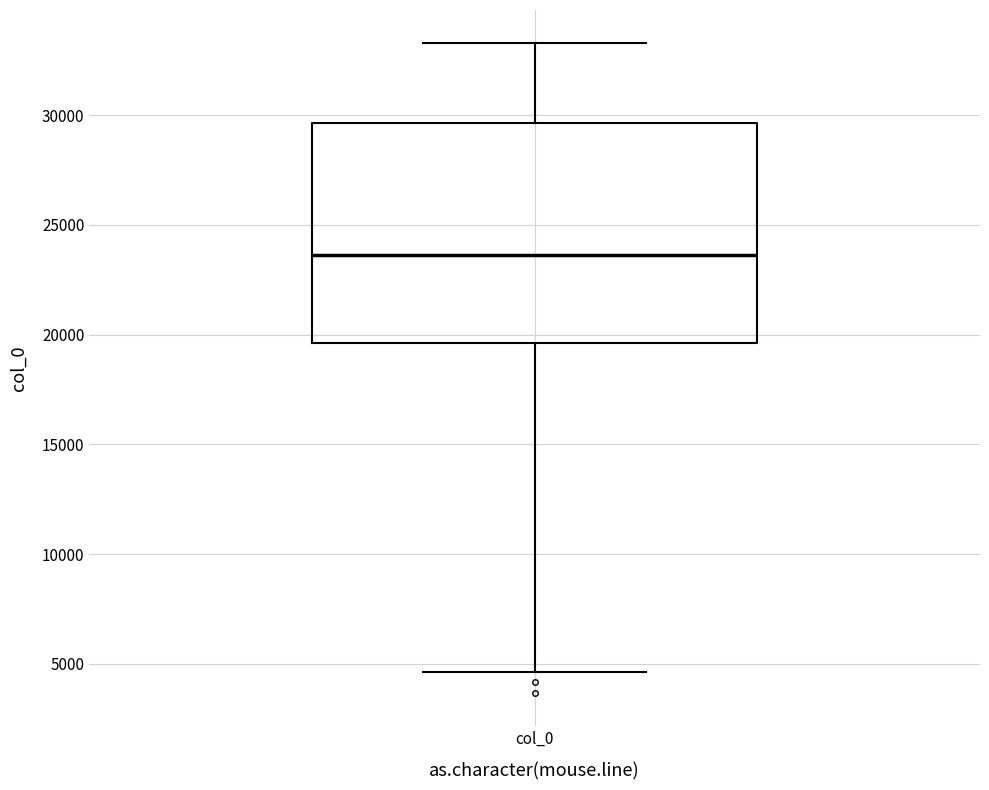

Where is the upper edge of the box for col_0 on the y-axis? The values are not printed on the chart, so give them approximately, as read against the axis.

29500